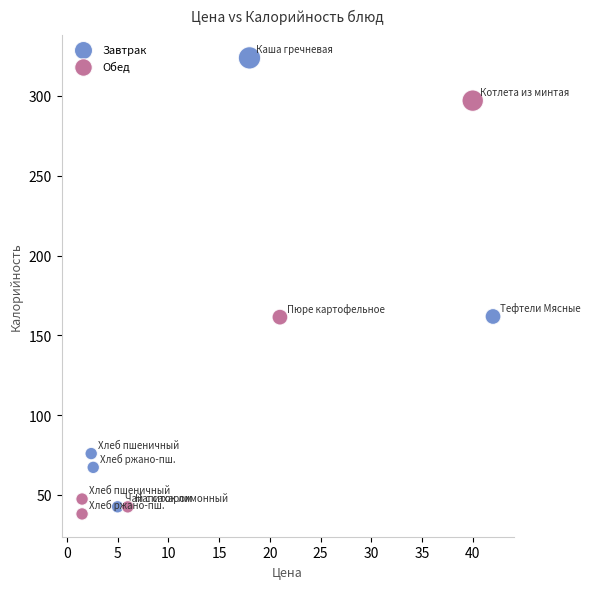

What are all the series names shown in the legend?

Завтрак, Обед